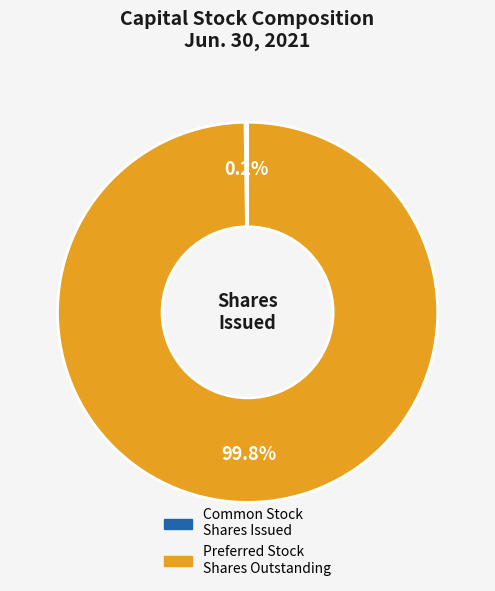

Is there any slice that represents more than half of the pie?

Yes